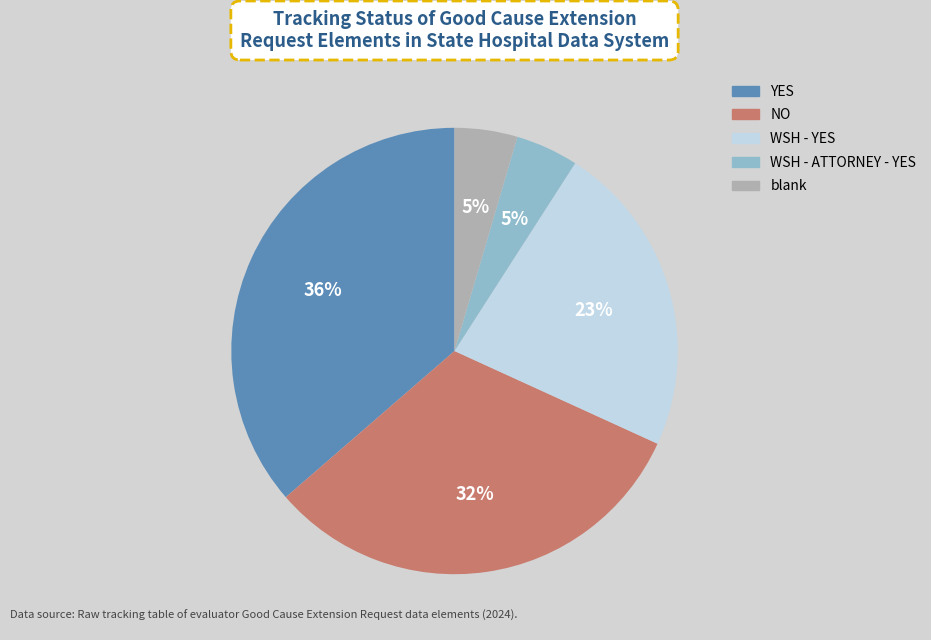

Is there any slice that represents more than half of the pie?

No